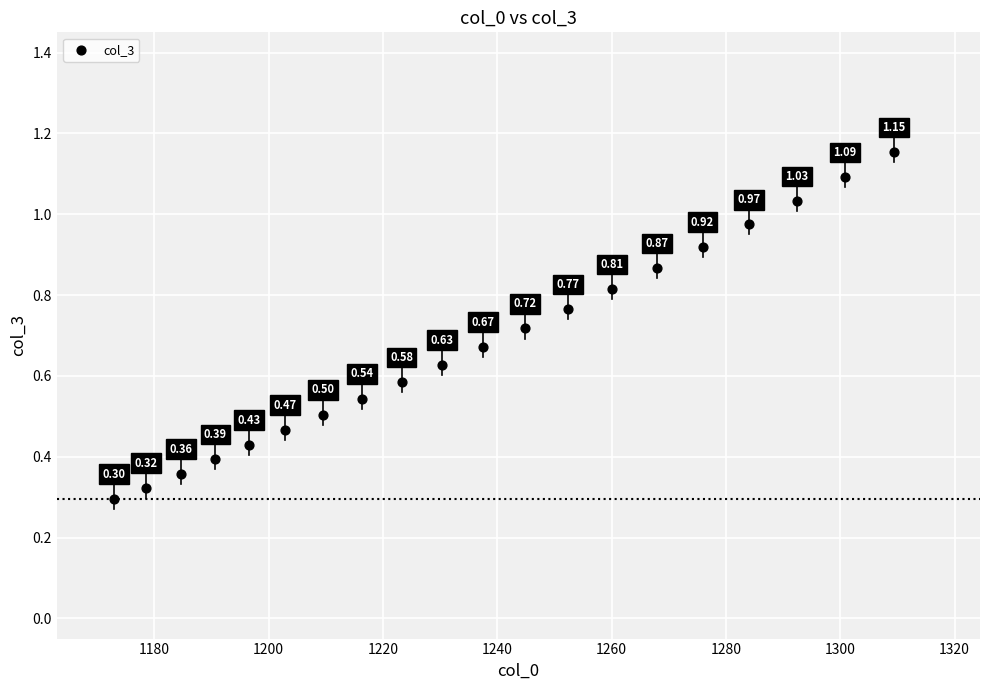

What is the range of X values (max minus min)?

136.5